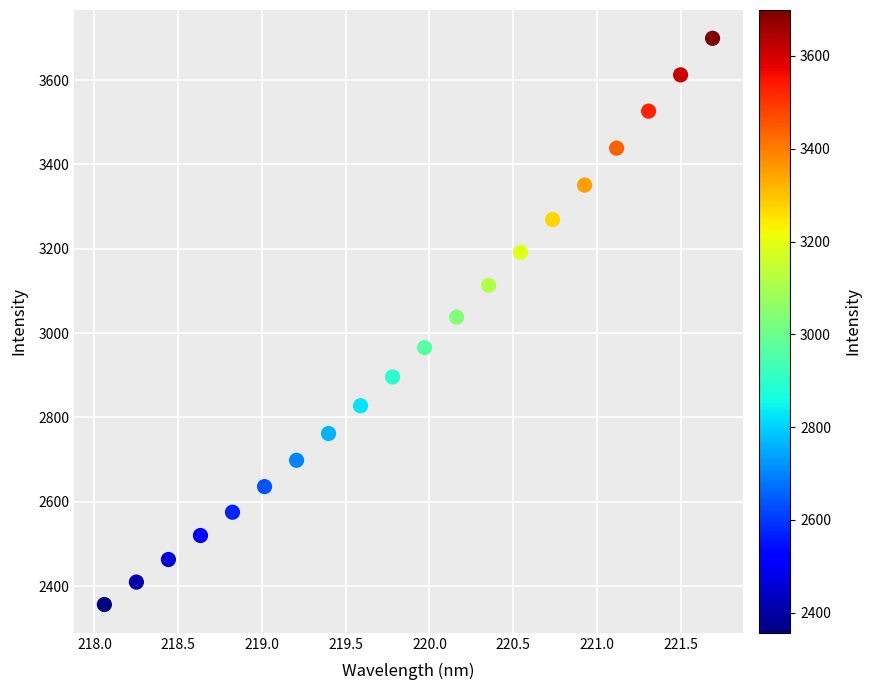

What is the range of Y values (max minus min)?

1342.8